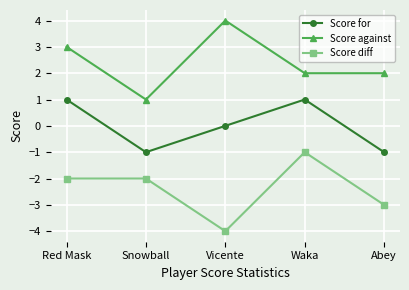

What is the label of the 3rd point from the left?

Vicente